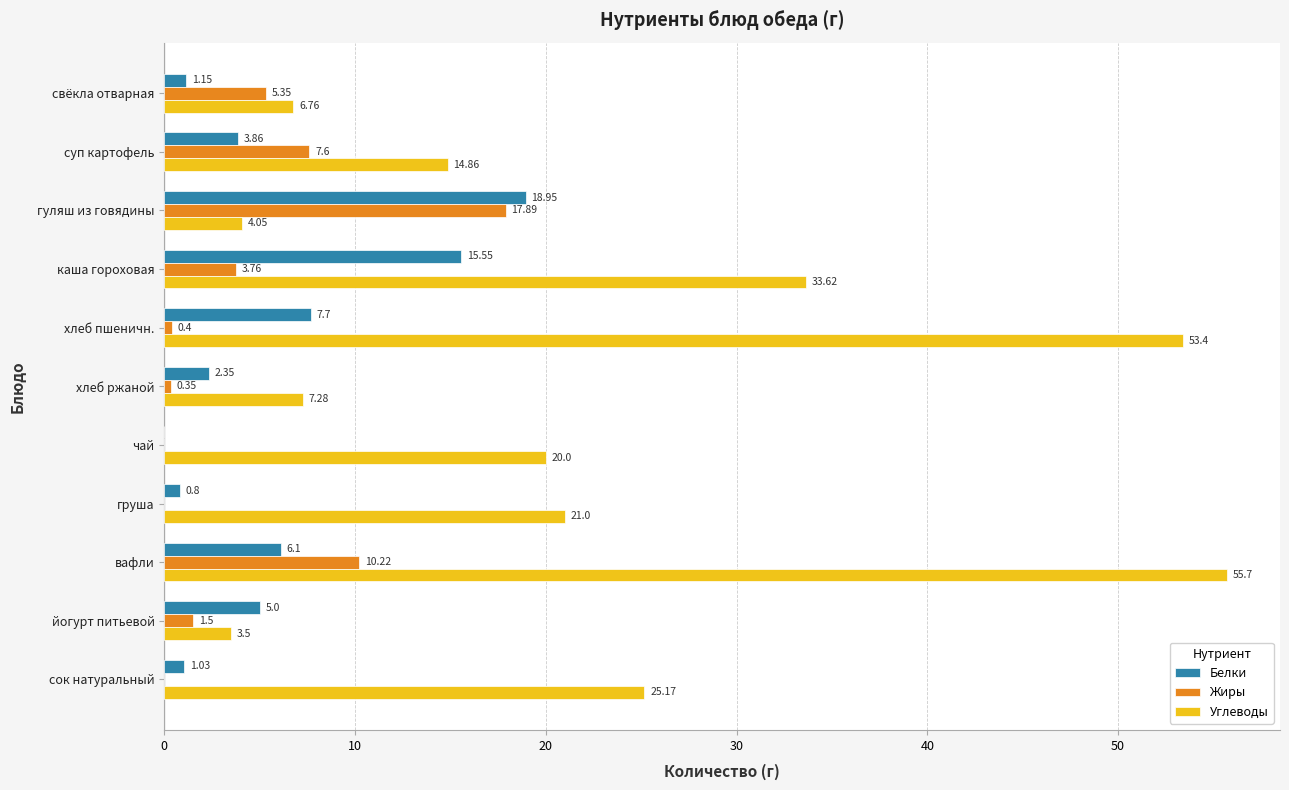

Is the value of Белки at свёкла отварная greater than the value of Жиры at каша гороховая?

No